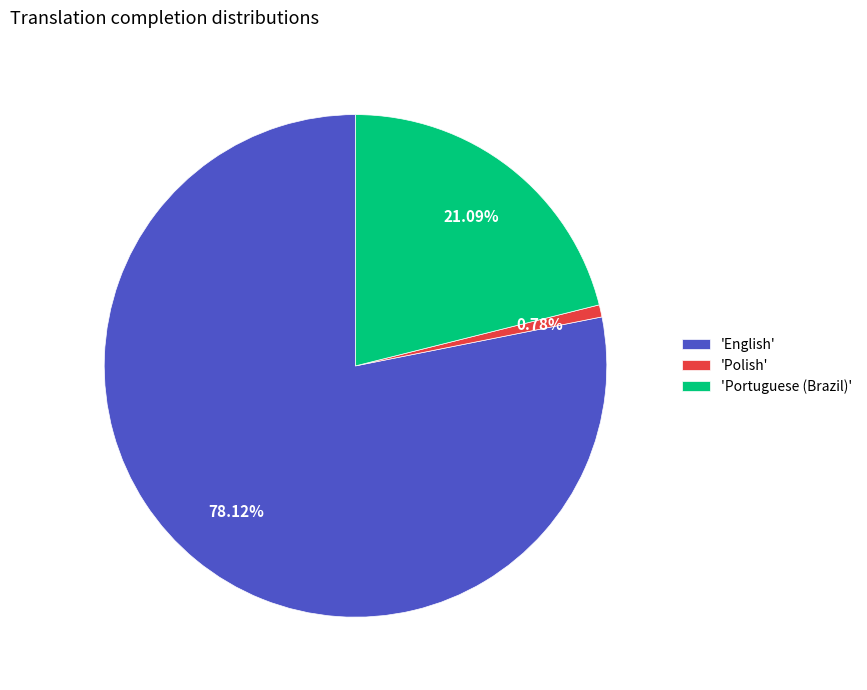

Which has a higher value, 'English' or 'Polish'?

'English'